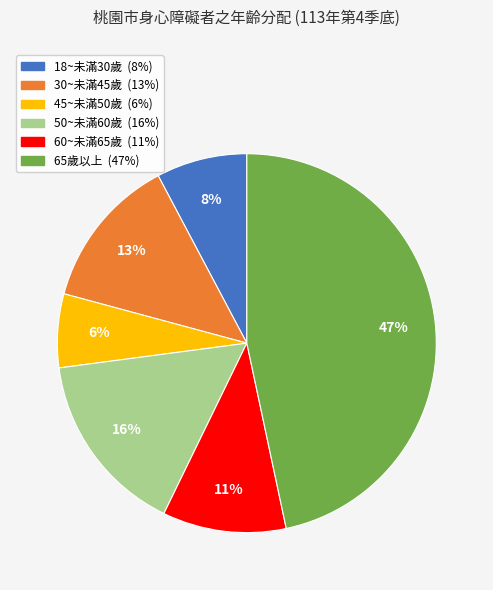

Is there any slice that represents more than half of the pie?

No